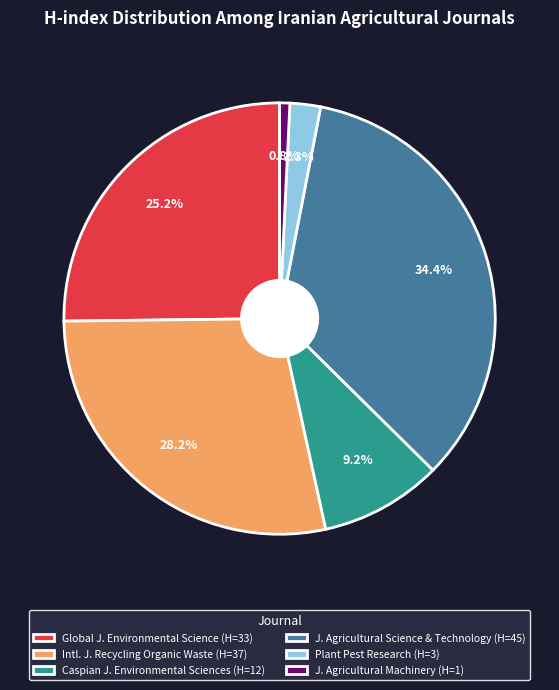

Rank the categories by value from highest to lowest.

J. Agricultural Science & Technology (H=45), Intl. J. Recycling Organic Waste (H=37), Global J. Environmental Science (H=33), Caspian J. Environmental Sciences (H=12), Plant Pest Research (H=3), J. Agricultural Machinery (H=1)